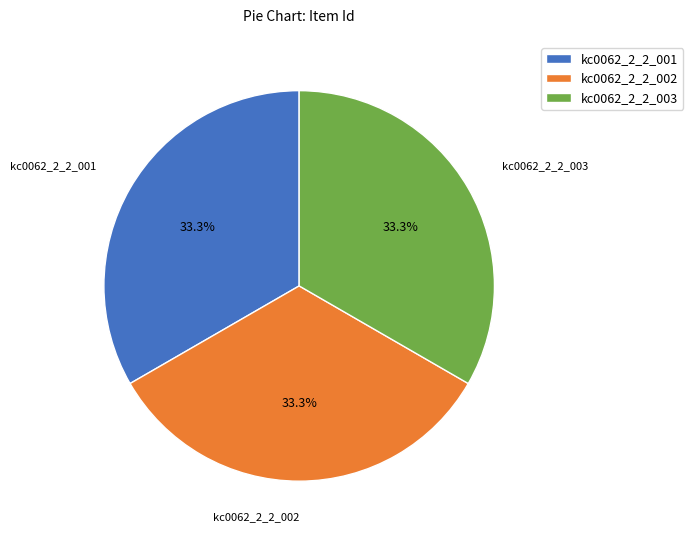

True or false: kc0062_2_2_002 accounts for 33% of the total.

True